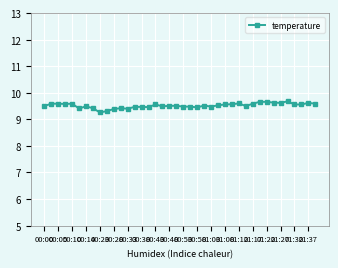

Count the values in the range 9 to 10.

40